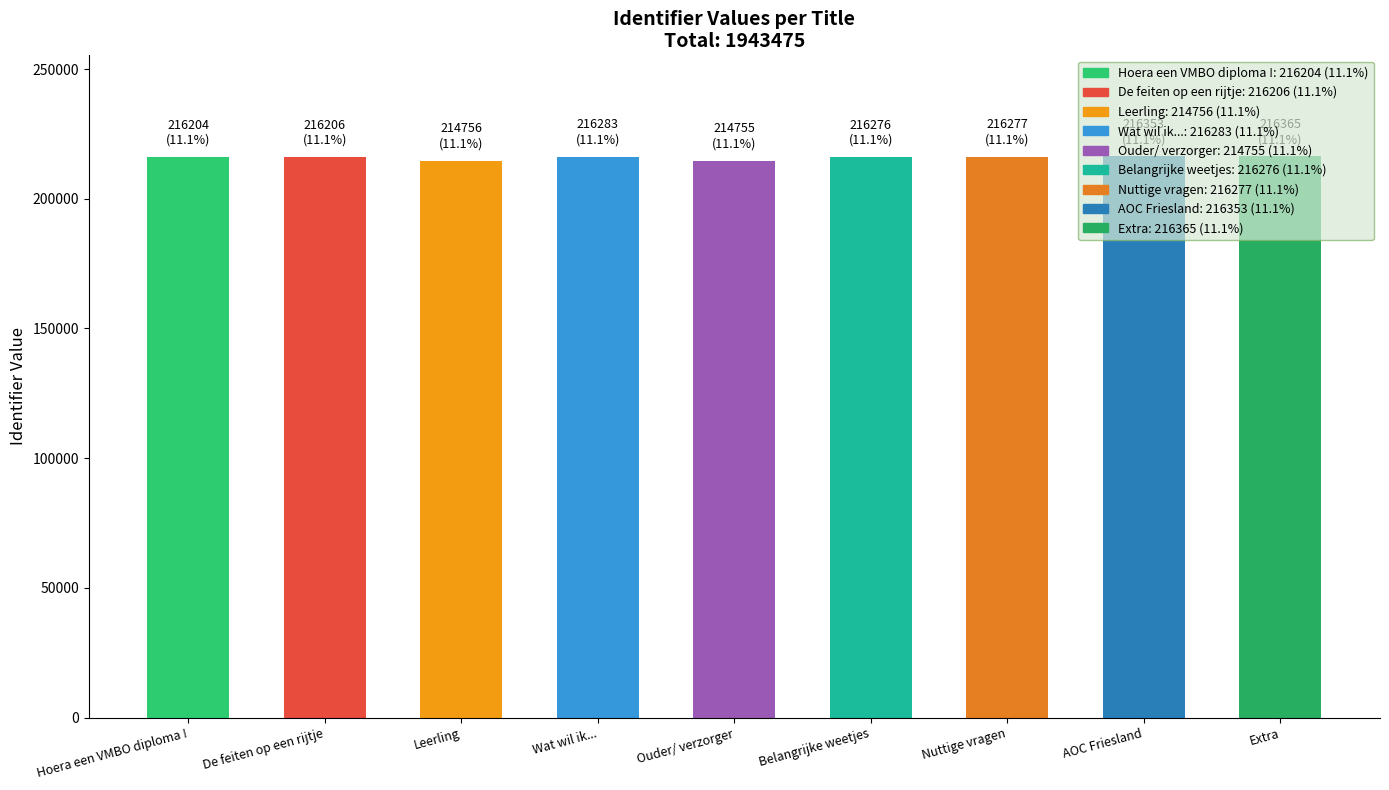

The chart shows a value of 214755 at Ouder/ verzorger. True or false?

True